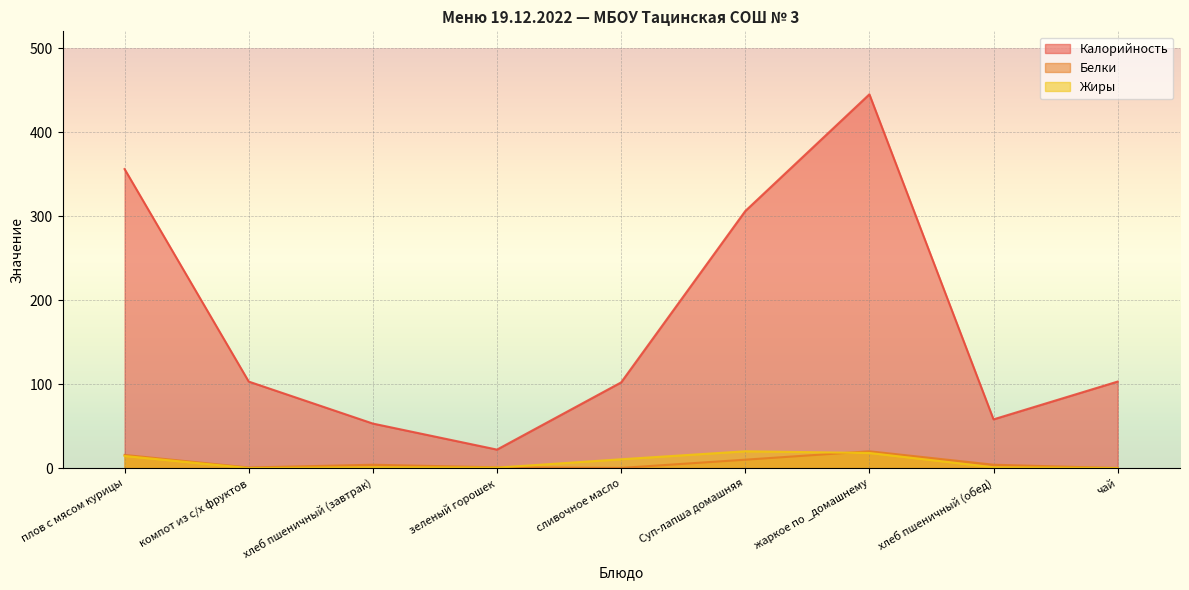

Is the value of Белки at плов с мясом курицы greater than the value of Жиры at компот из с/х фруктов?

Yes